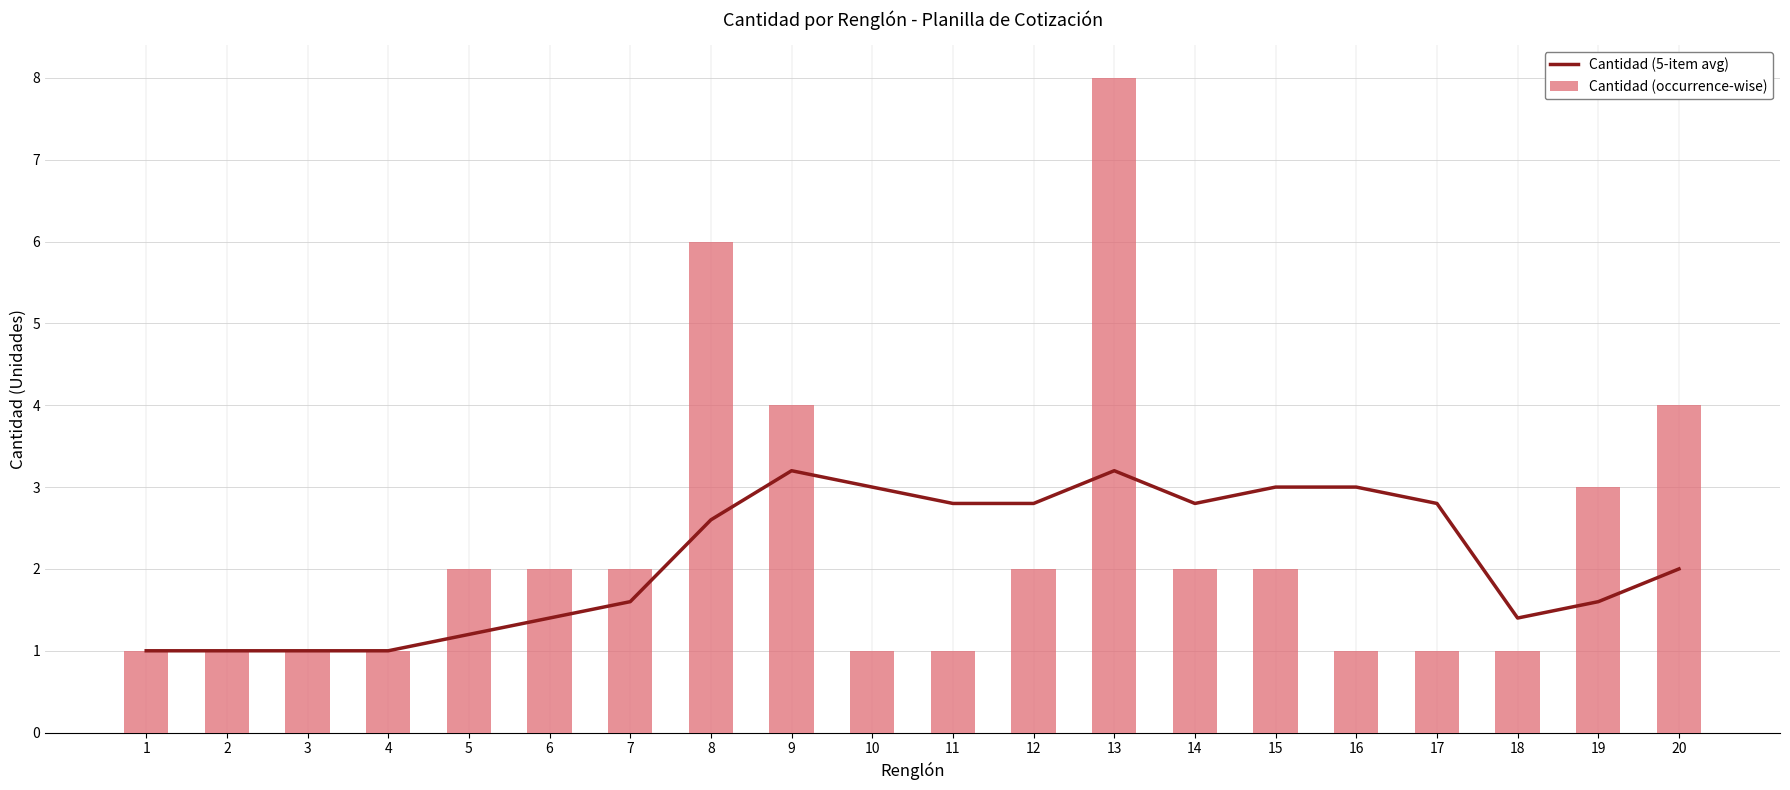

What is the sum of all Cantidad (5-item avg) values?

42.4